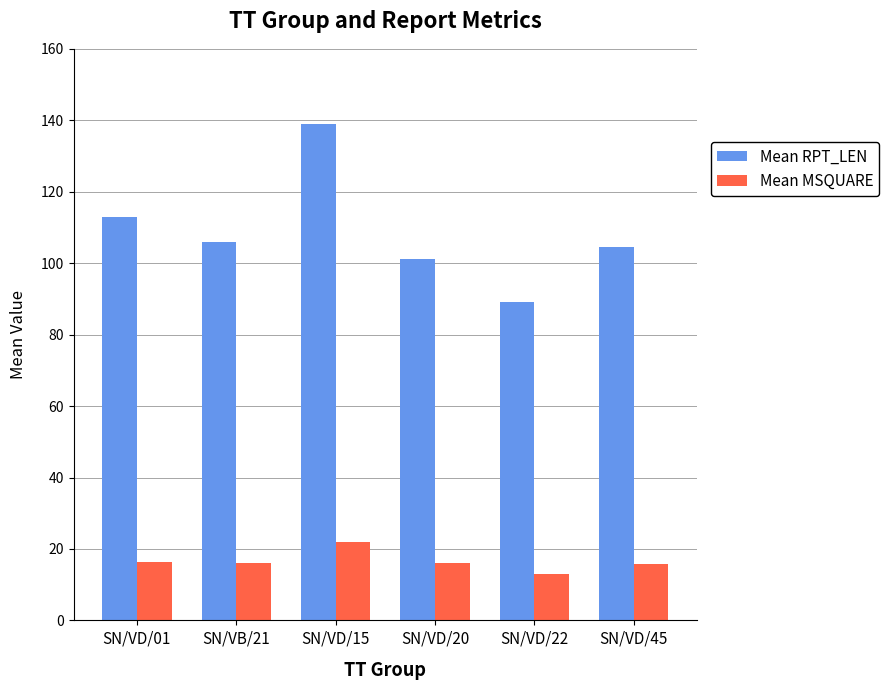

What is the maximum value for Mean MSQUARE?

22.0